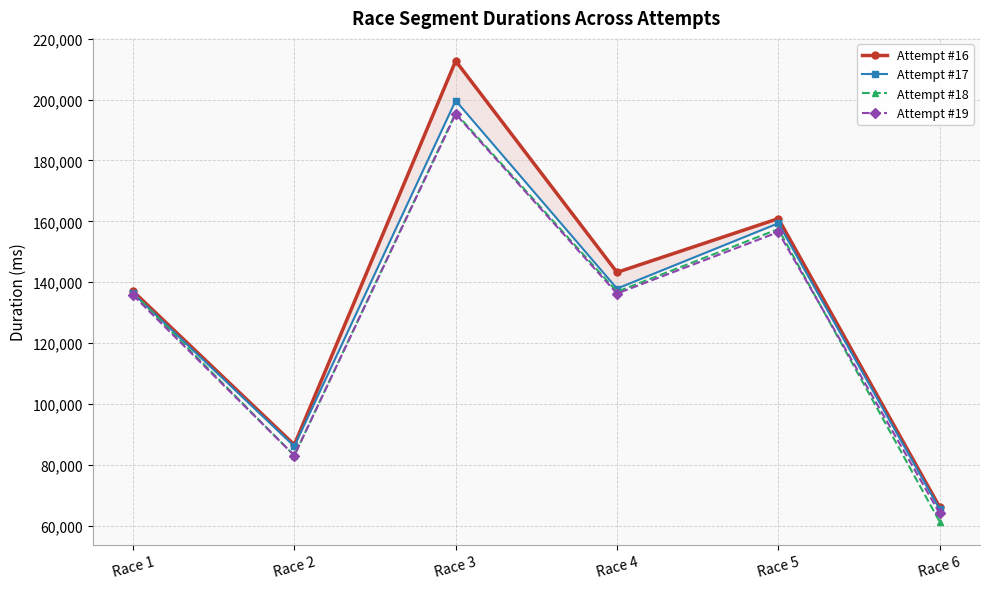

What is the value of the Attempt #18 point at the 3rd from the left?

195563